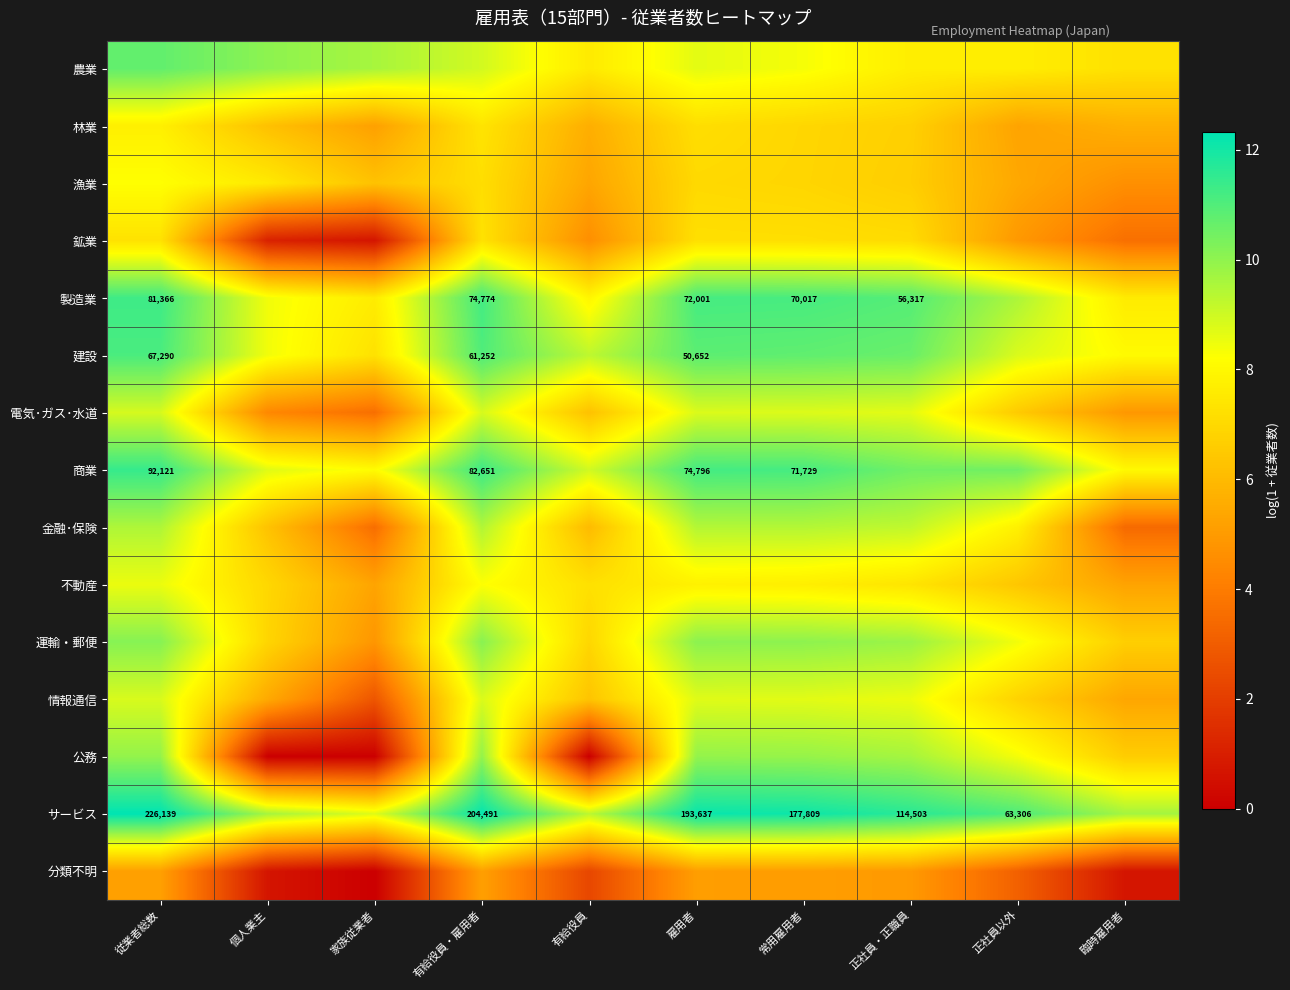

Where is 林業 nearest to the value 6?

個人業主